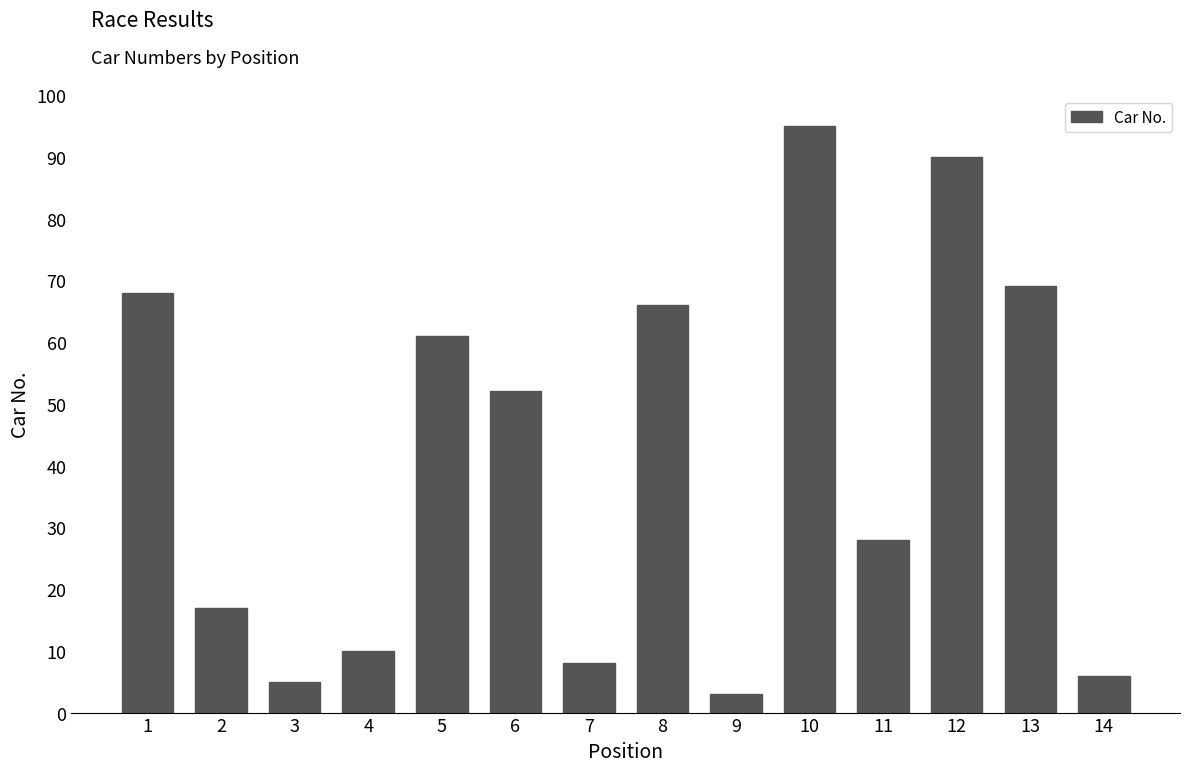

What is the value of the 10th bar from the left?

95